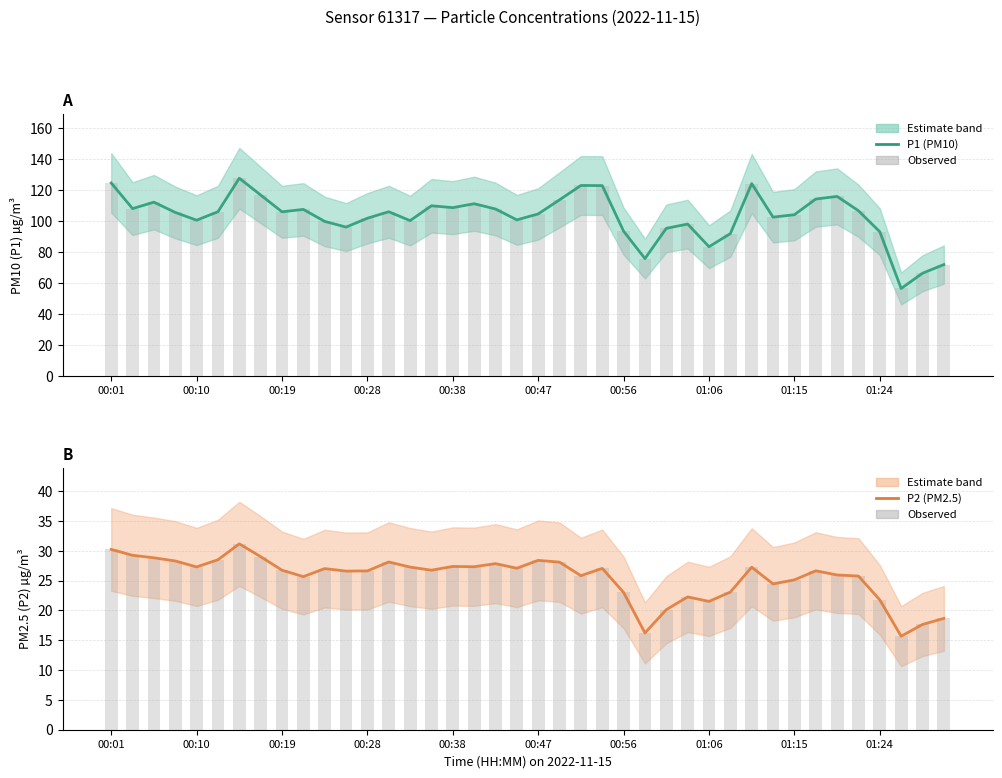

Reading right to left, list all the values displayed in this chart.

P1: 71.9	66.3	56.5	93.1	106.7	116.0	114.3	104.2	102.6	124.2	91.9	83.5	98.1	95.3	75.8	93.5	123.0	123.0	113.8	104.7	100.8	107.8	111.2	108.7	109.9	100.3	106.1	101.9	96.2	99.8	107.6	106.0	116.9	127.7	106.1	100.6	105.6	112.2	108.1	124.7
P1 observed: 71.9	66.3	56.5	93.1	106.7	116.0	114.3	104.2	102.6	124.2	91.9	83.5	98.1	95.3	75.8	93.5	123.0	123.0	113.8	104.7	100.8	107.8	111.2	108.7	109.9	100.3	106.1	101.9	96.2	99.8	107.6	106.0	116.9	127.7	106.1	100.6	105.6	112.2	108.1	124.7
P2: 18.7	17.6	15.7	21.8	25.8	25.9	26.6	25.1	24.4	27.2	23.1	21.5	22.3	20.1	16.2	23.0	27.1	25.8	28.1	28.4	27.1	27.9	27.3	27.4	26.8	27.3	28.1	26.6	26.6	27.0	25.7	26.8	29.0	31.2	28.5	27.3	28.3	28.8	29.2	30.2
P2 observed: 18.7	17.6	15.7	21.8	25.8	25.9	26.6	25.1	24.4	27.2	23.1	21.5	22.3	20.1	16.2	23.0	27.1	25.8	28.1	28.4	27.1	27.9	27.3	27.4	26.8	27.3	28.1	26.6	26.6	27.0	25.7	26.8	29.0	31.2	28.5	27.3	28.3	28.8	29.2	30.2